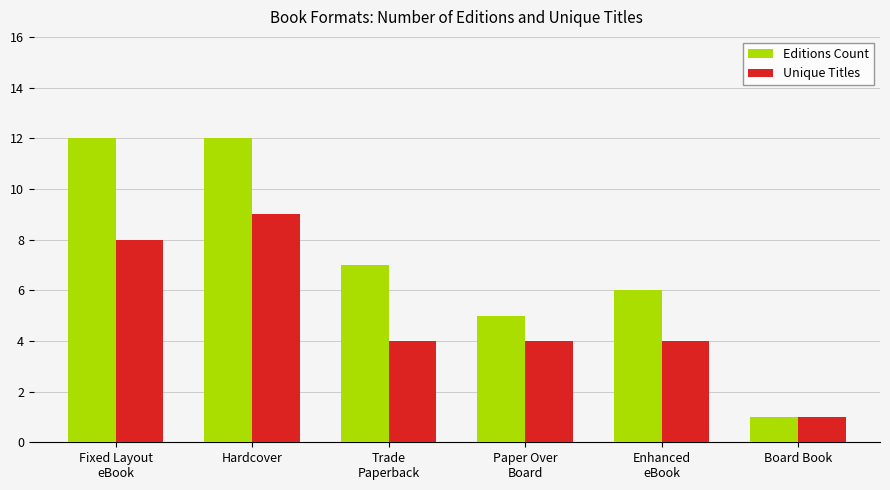

What is the spread (max minus min) of values at Hardcover?

3